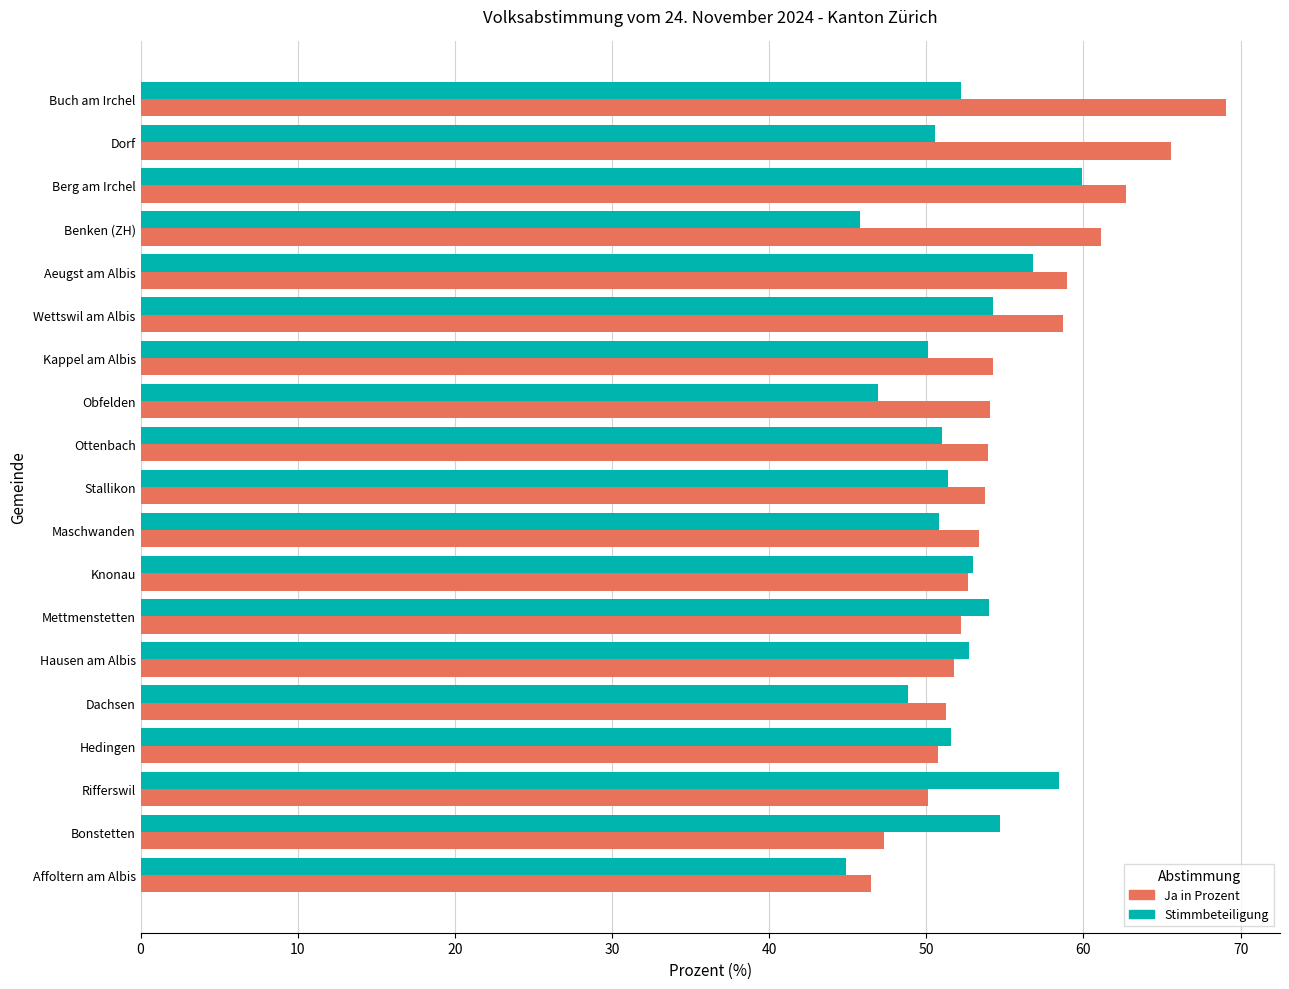

What is the average value of the Stimmbeteiligung series?

52.0